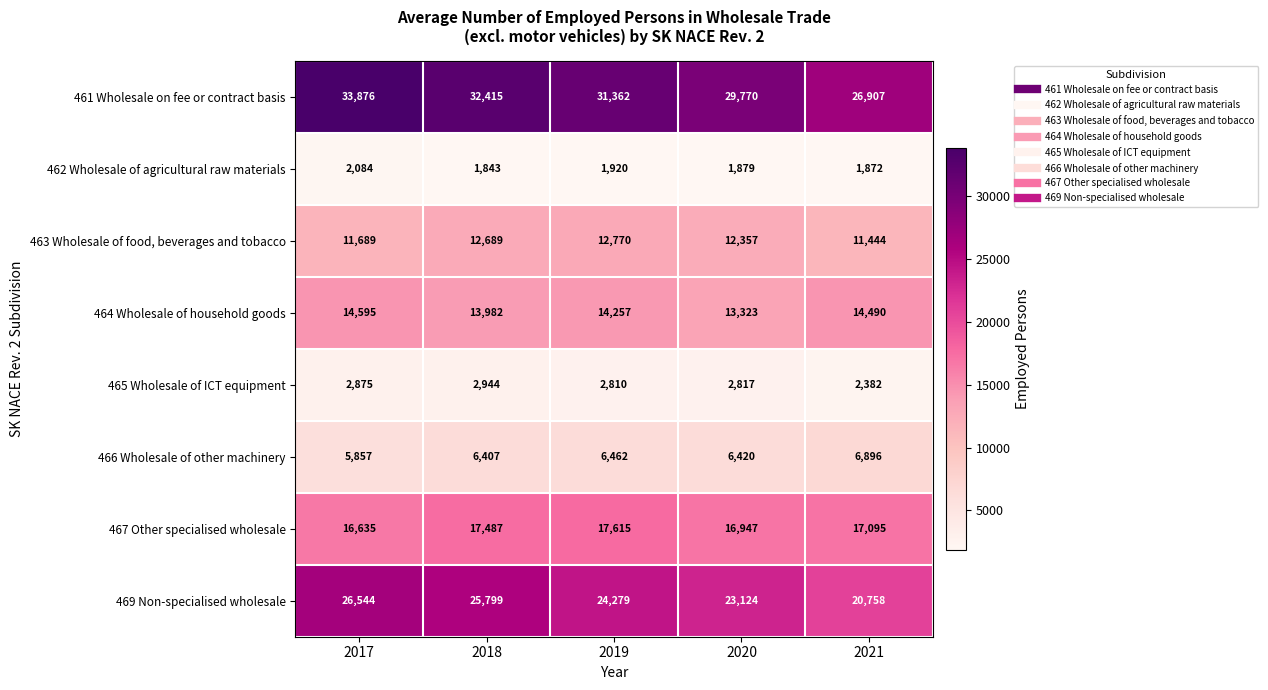

What is the minimum value shown in the chart?

1843